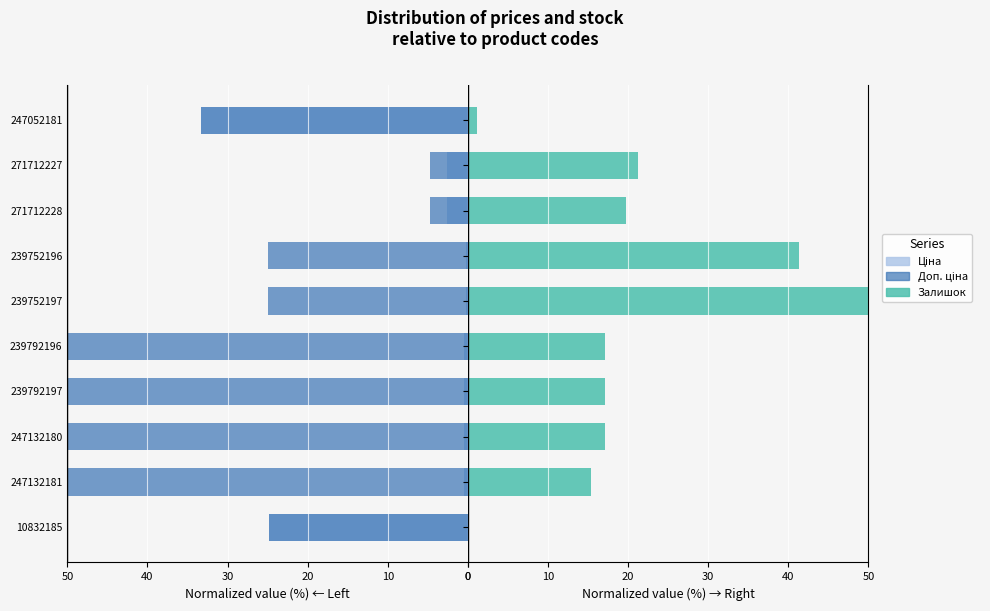

How many values in the Доп. ціна series are below 33?

5